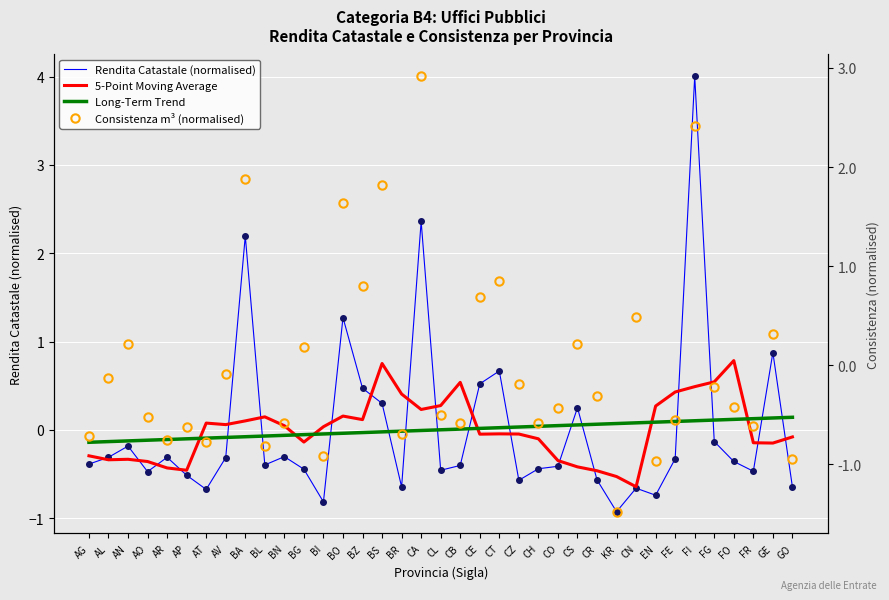

Which series has the widest spread of values?

Rendita Catastale (normalised)